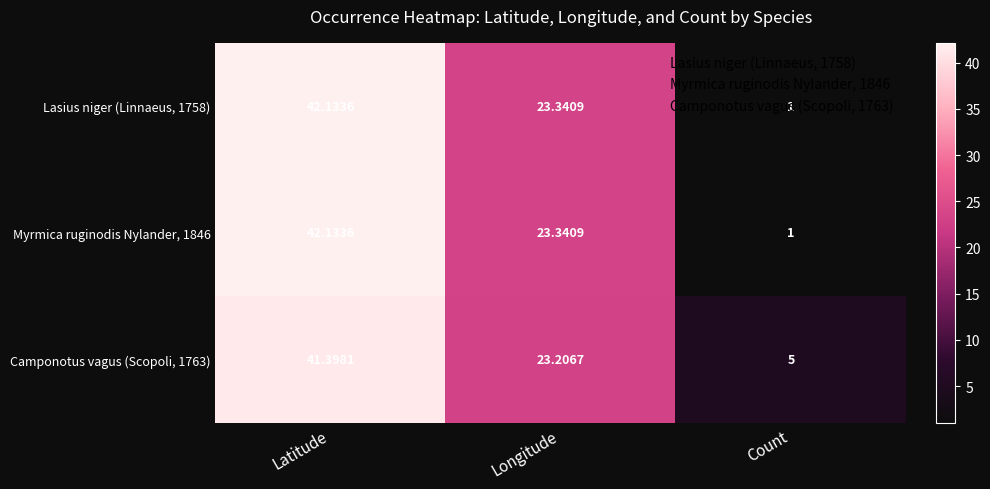

Is the value of Lasius niger (Linnaeus, 1758) at Count greater than the value of Myrmica ruginodis Nylander, 1846 at Latitude?

No